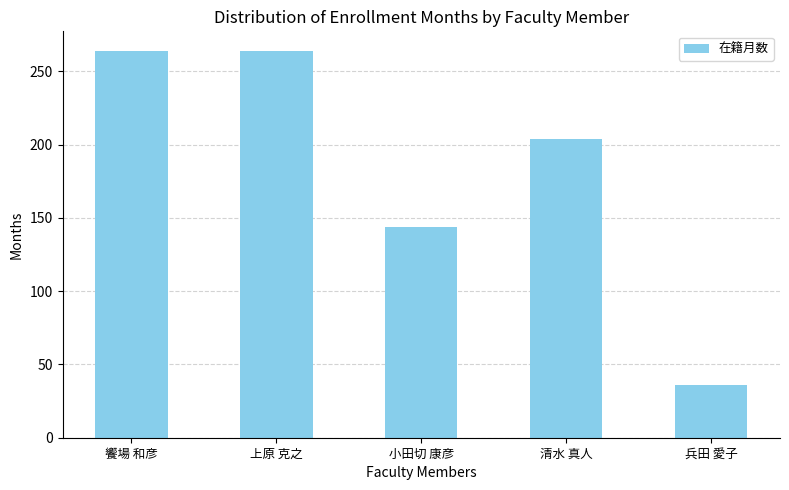

Reading left to right, list all the values displayed in this chart.

饗場 和彦=264	上原 克之=264	小田切 康彦=144	清水 真人=204	兵田 愛子=36